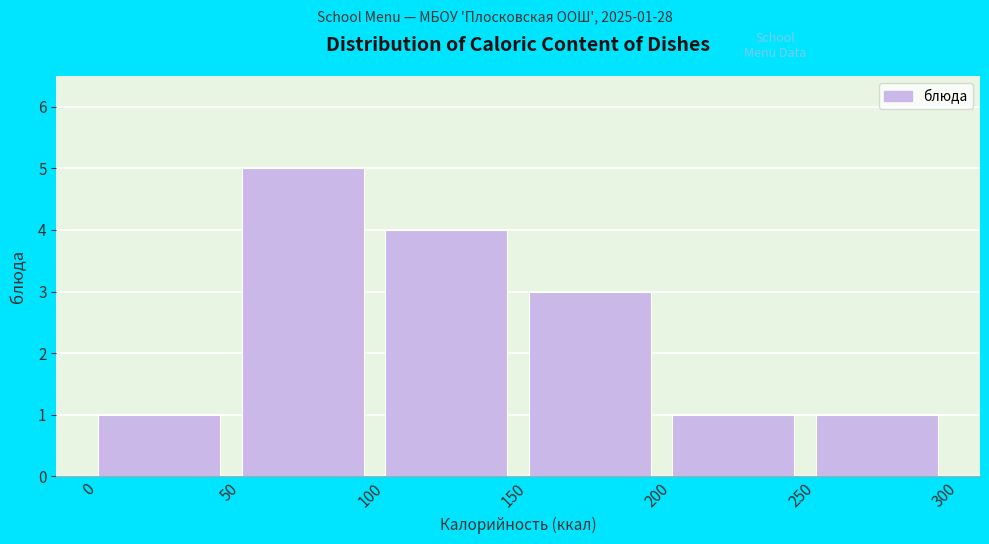

Over which range of the x-axis is the bar tallest?

50 to 100